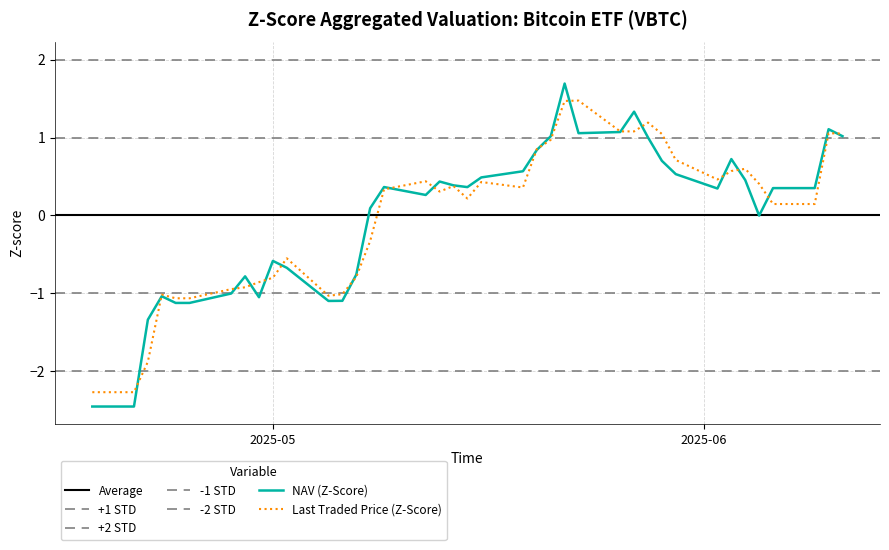

Where is the first local minimum for Last_traded_price?

7